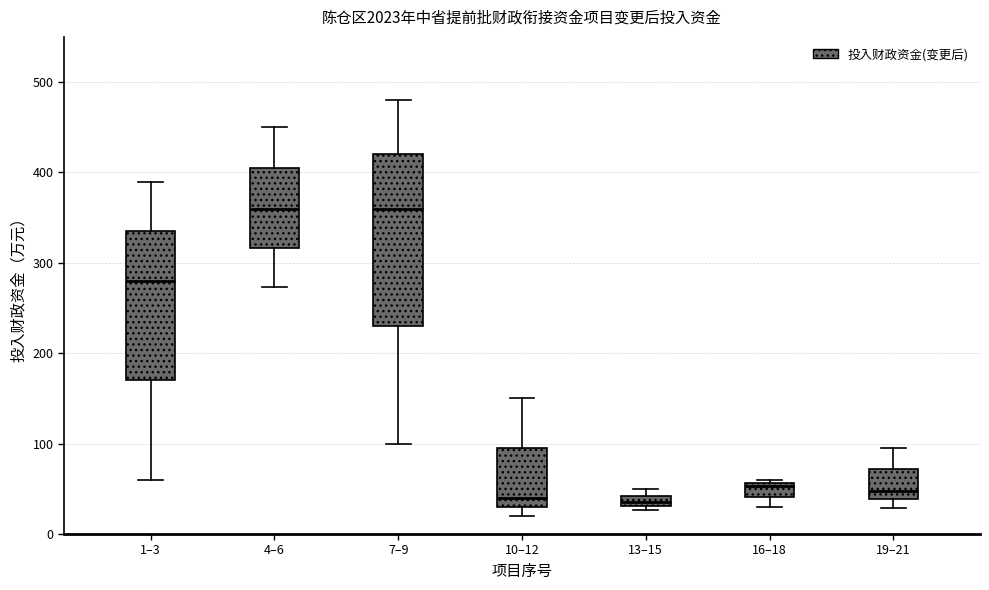

Where does the upper whisker of the box for 4–6 end on the y-axis? The values are not printed on the chart, so give them approximately, as read against the axis.

450